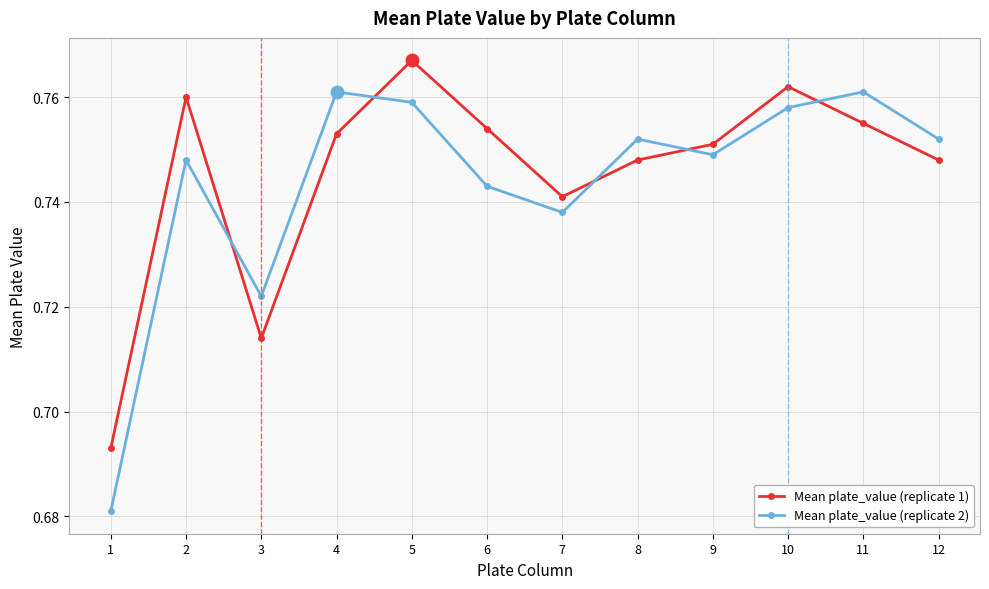

List the series in order of their peak value, highest first.

Mean plate_value (replicate 1), Mean plate_value (replicate 2)